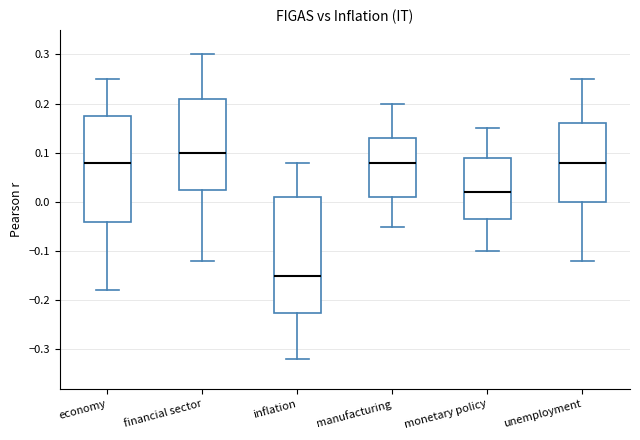

Reading left to right, read every box against the y-axis: the position of its median line, the range the box covers, and the ends of its whiskers. The values are not printed on the chart, so give them approximately, as read against the axis.

economy: median 0.08, box -0.04 to 0.18, whiskers -0.18 to 0.25
financial sector: median 0.10, box 0.03 to 0.21, whiskers -0.12 to 0.30
inflation: median -0.15, box -0.22 to 0.01, whiskers -0.32 to 0.08
manufacturing: median 0.08, box 0.01 to 0.13, whiskers -0.05 to 0.20
monetary policy: median 0.02, box -0.03 to 0.09, whiskers -0.10 to 0.15
unemployment: median 0.08, box 0.00 to 0.16, whiskers -0.12 to 0.25